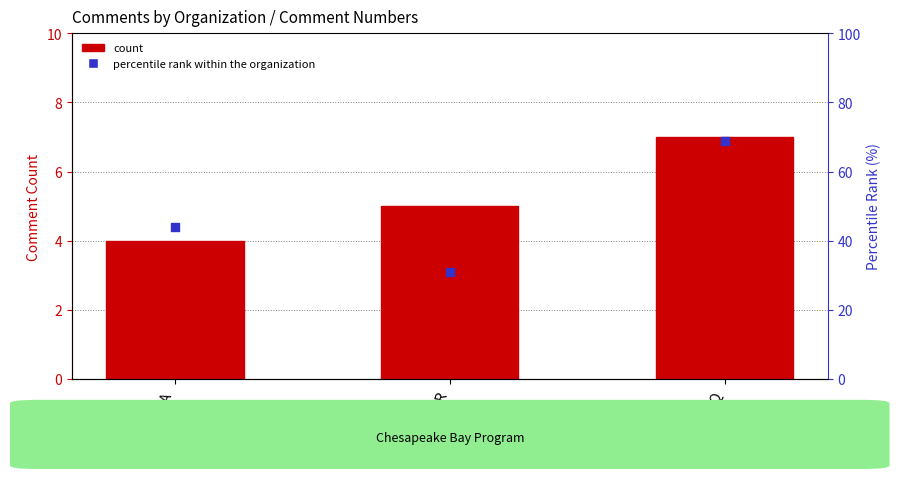

Is the value of percentile rank within the organization at DEQ greater than the value of count at DEQ?

Yes